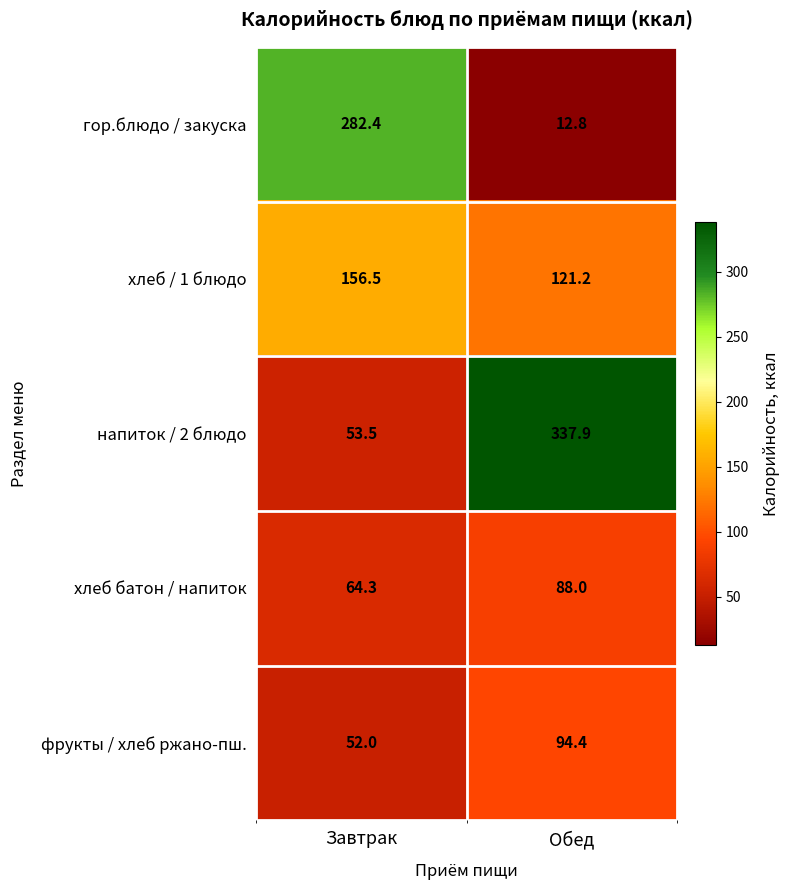

At which category does the chart reach its peak across all series?

Обед